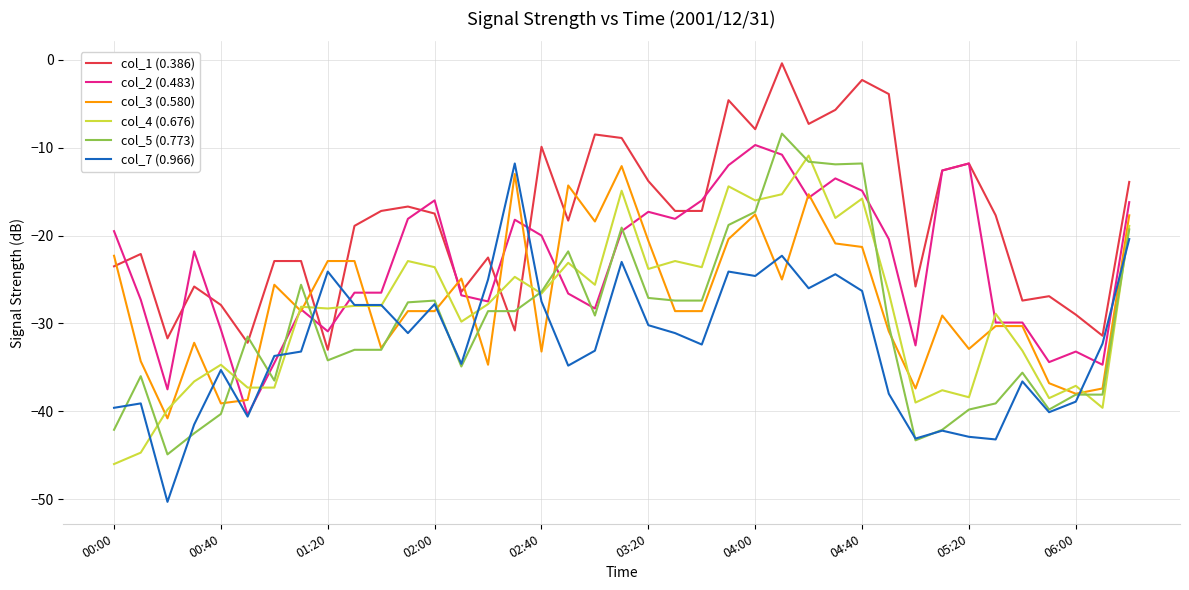

What is the sum of all col_3 (0.580) values?

-1067.1